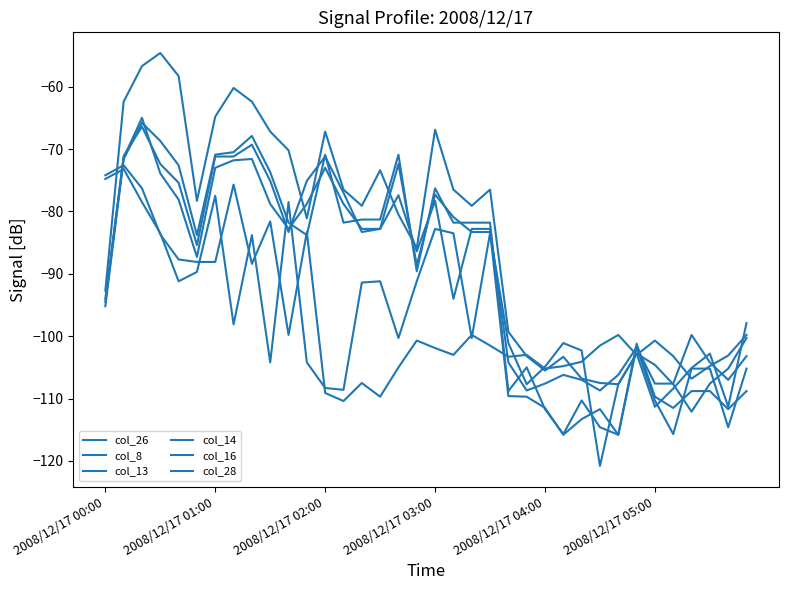

How many lines are shown in the chart?

6